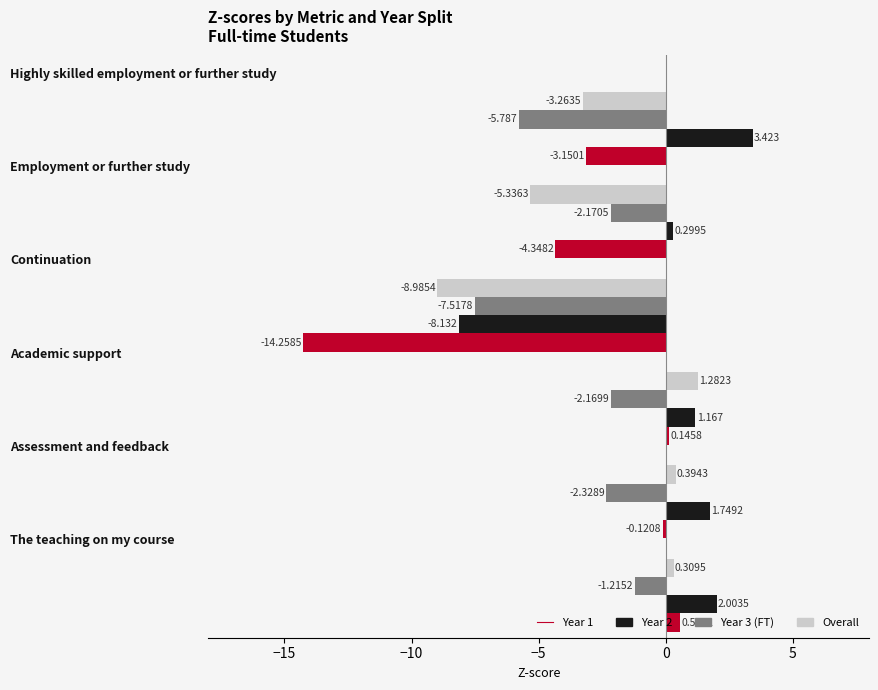

How many data points in Year 3 (FT) are above -2?

1